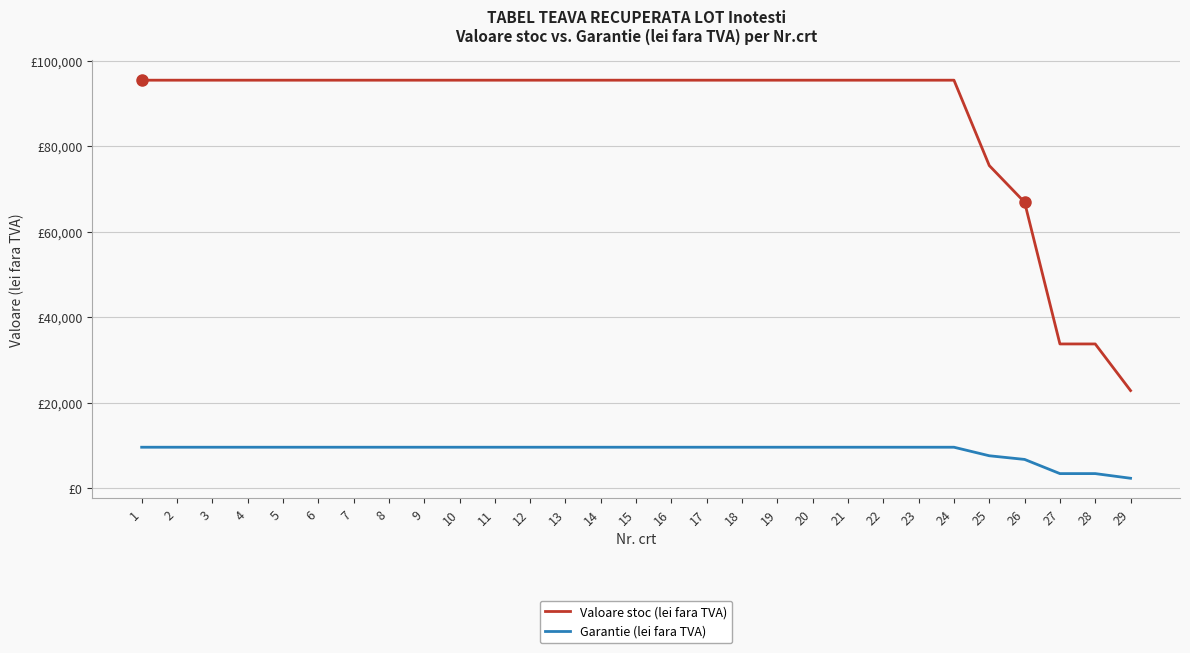

What is the sum of the Garantie (lei fara TVA) values at 9 and 28?

12920.0